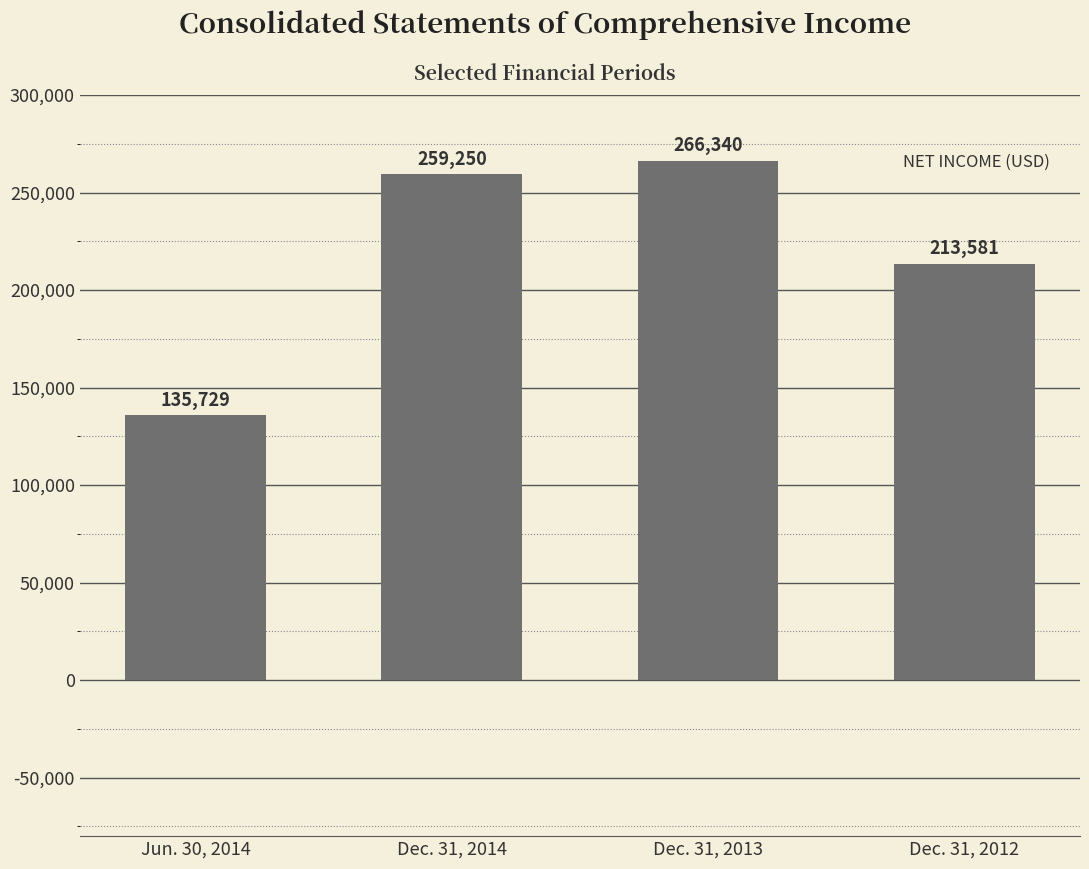

What is the approximate value at Dec. 31, 2013, to the nearest 50?

266350